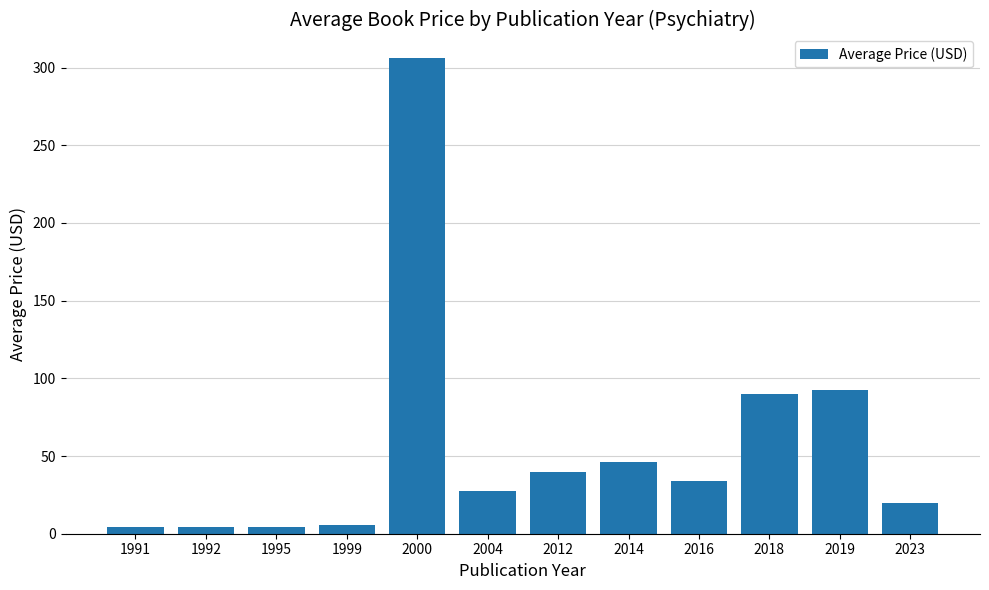

The value at 2023 is 20.0. True or false?

True